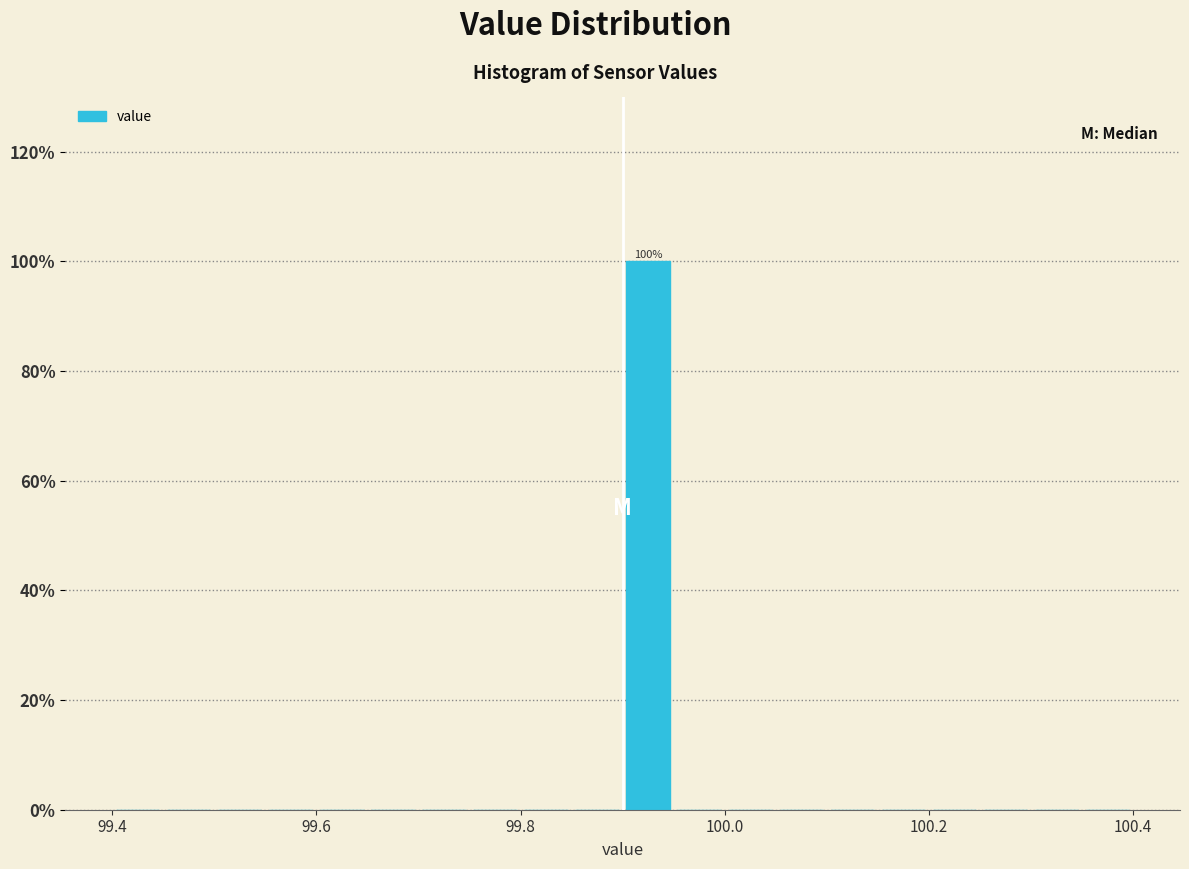

Read against the x-axis, roughly where is the centre of the tallest bar?

99.92